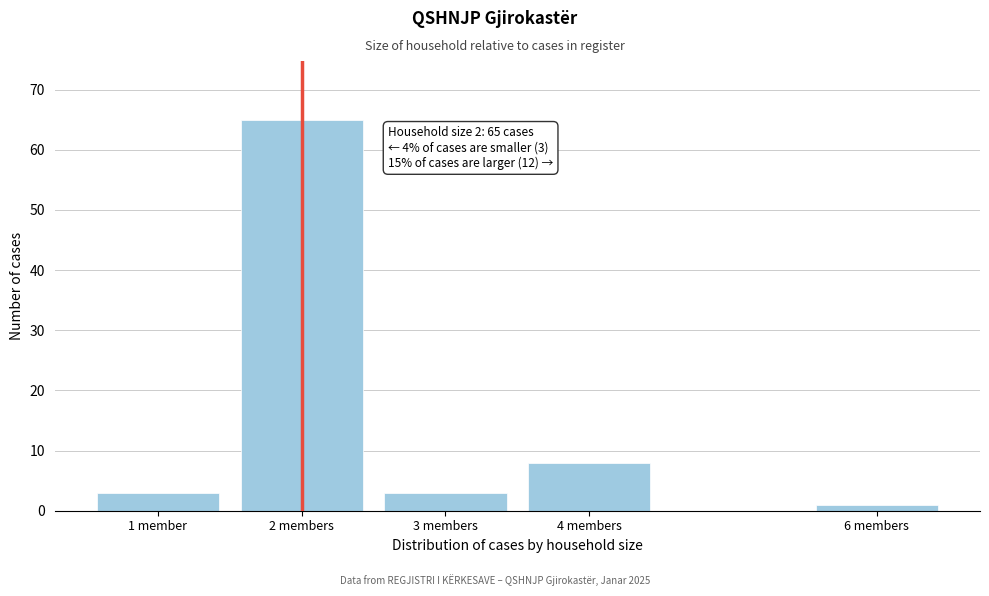

Reading left to right, transcribe all the data shown in this chart.

3	65	3	8	1